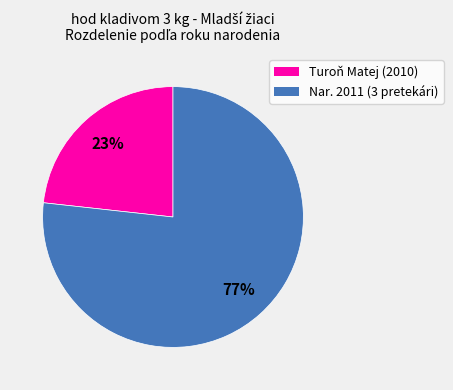

Count the number of slices in the pie.

2